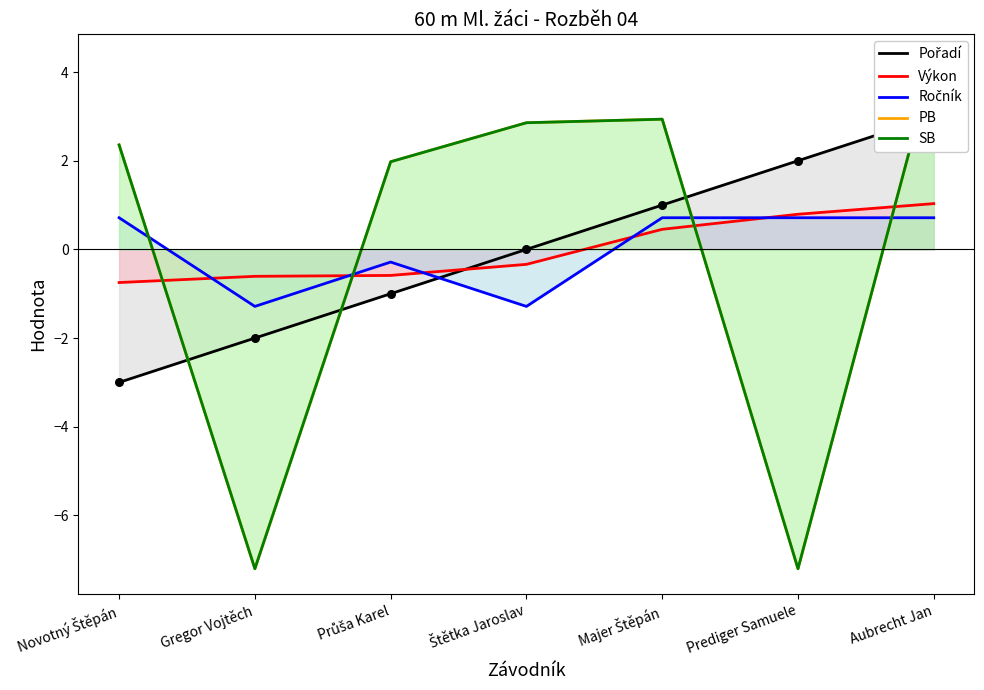

What is the total value across all series at Gregor Vojtěch?

-18.3